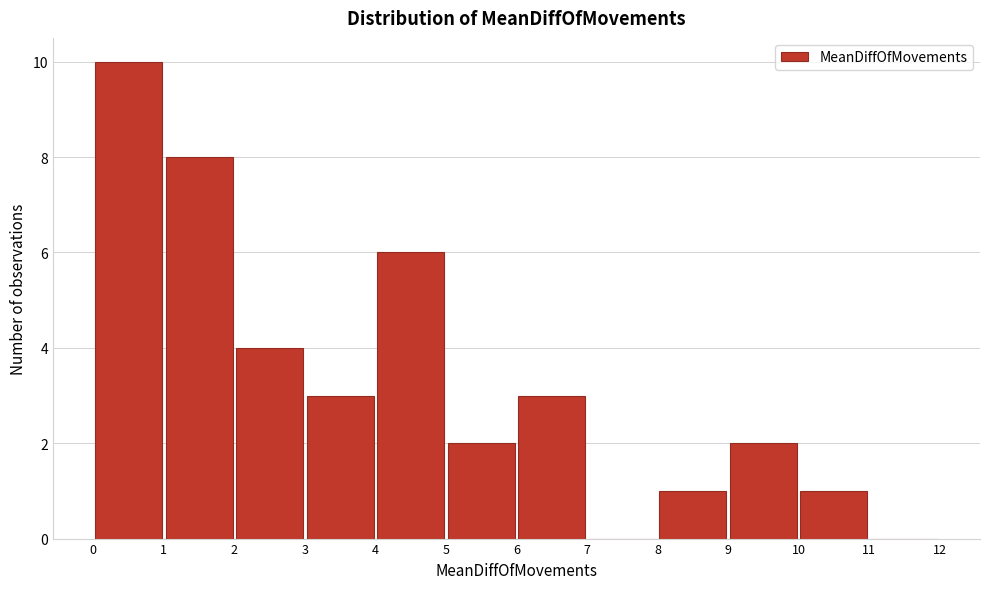

What is the height of the bar covering 2 to 3 on the x-axis? The values are not printed on the chart, so give them approximately, as read against the axis.

4